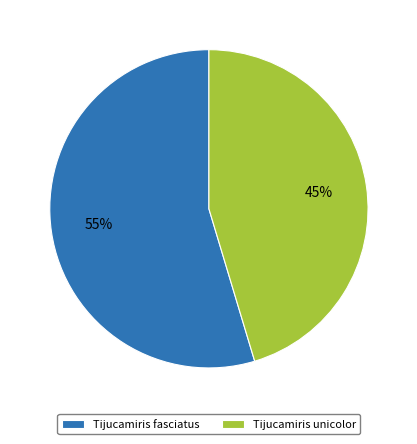

To the nearest percent, what is the combined percentage of Tijucamiris fasciatus and Tijucamiris unicolor?

100%